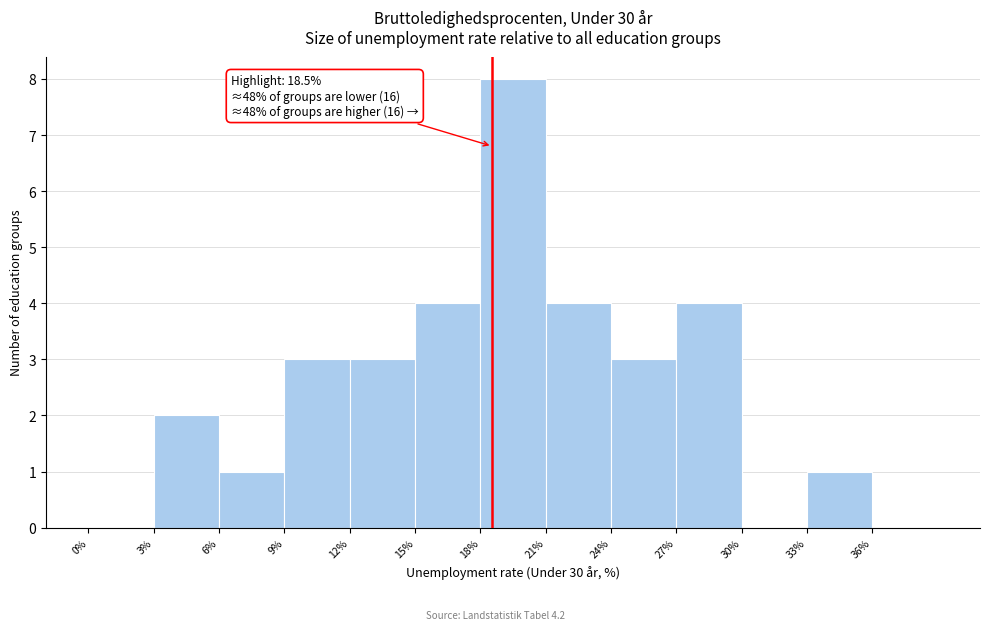

Which range on the x-axis has the tallest bar?

18 to 21